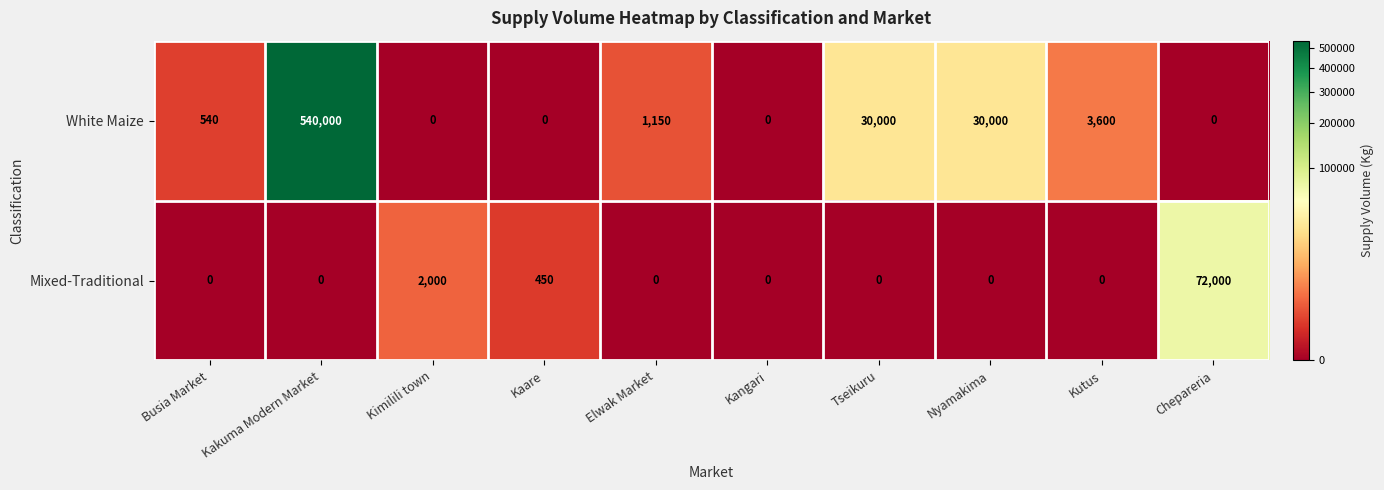

At how many categories does at least one series exceed 489500?

1